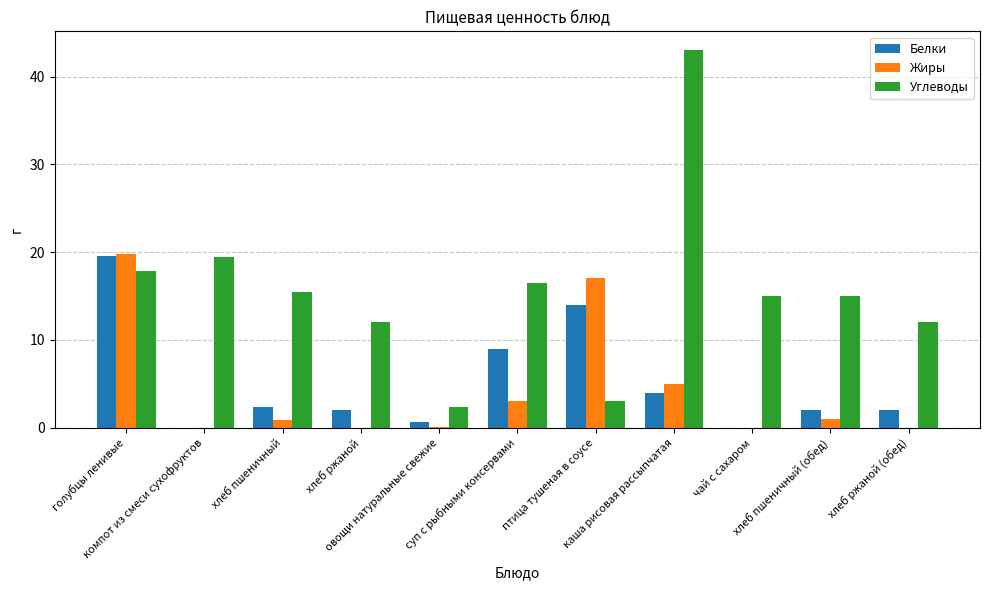

Count the number of categories in the chart.

11